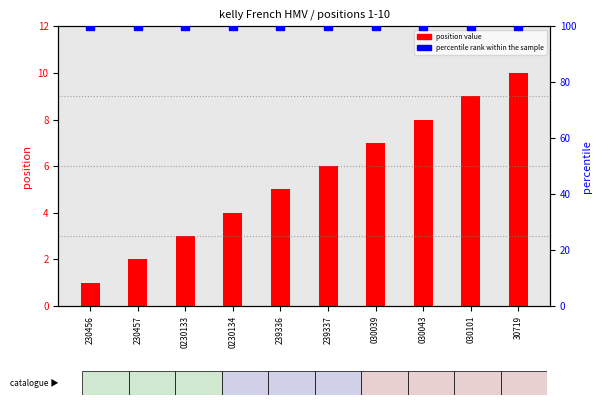

Is the value of percentile rank within the sample at 30719 greater than the value of position value at 239336?

Yes